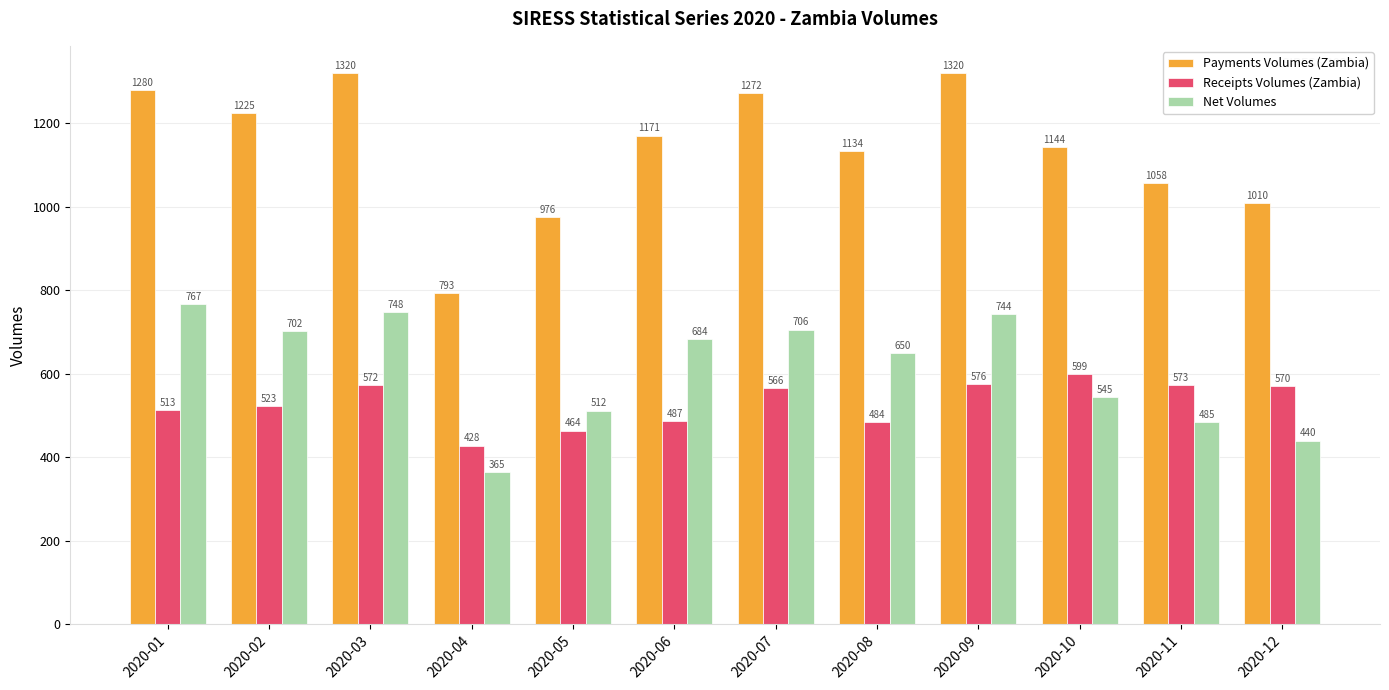

What are all the series names shown in the legend?

Payments Volumes (Zambia), Receipts Volumes (Zambia), Net Volumes